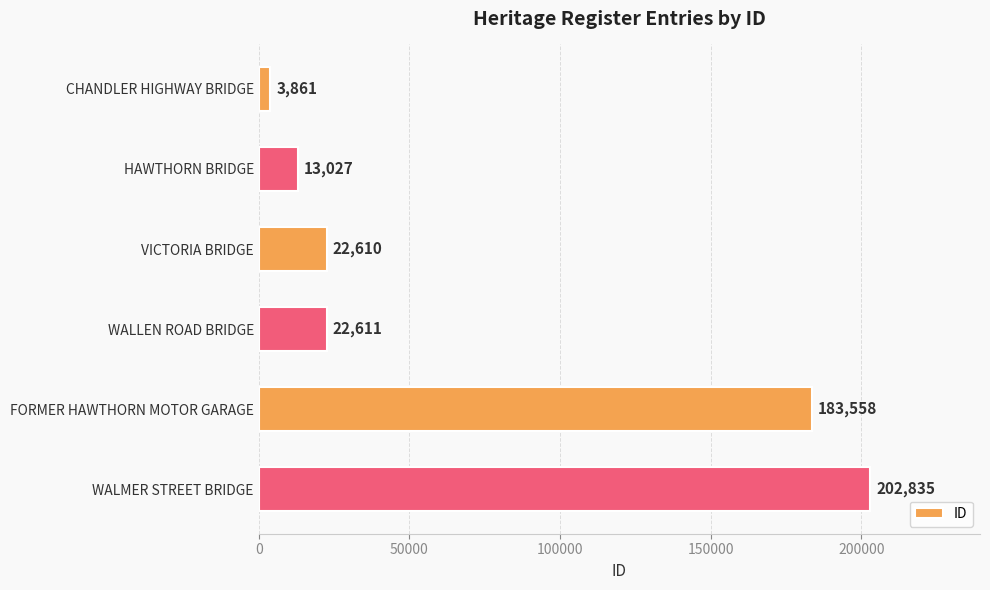

What is the label of the 2nd bar from the top?

HAWTHORN BRIDGE